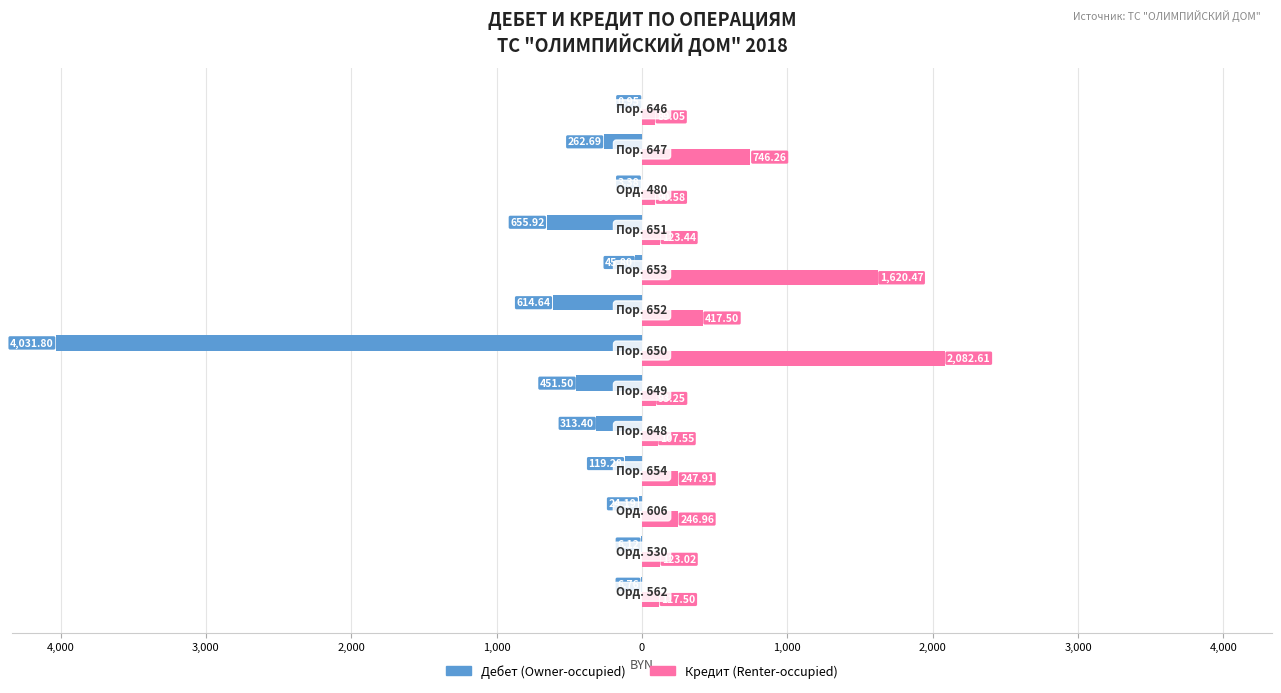

Reading left to right, extract all data points from this chart.

Дебет: -6.8	-6.1	-24.2	-119.3	-313.4	-451.5	-4031.8	-614.6	-45.8	-655.9	-3.4	-262.7	-0.9
Кредит: 117.5	123.0	247.0	247.9	107.5	93.2	2082.6	417.5	1620.5	123.4	90.6	746.3	89.0